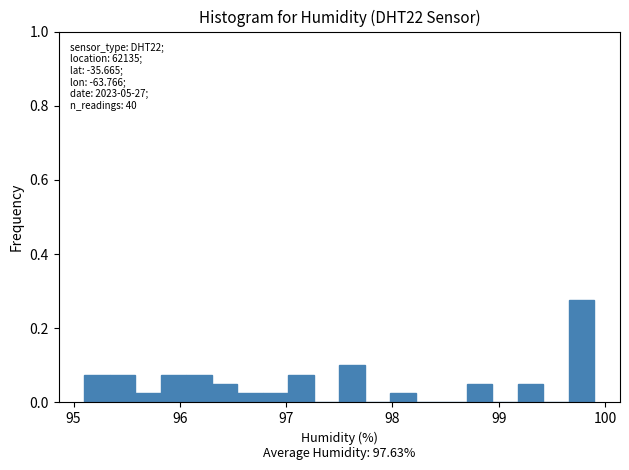

Around what value on the x-axis is the tallest bar? Give the approximate position of its centre, as read against the axis.

99.8